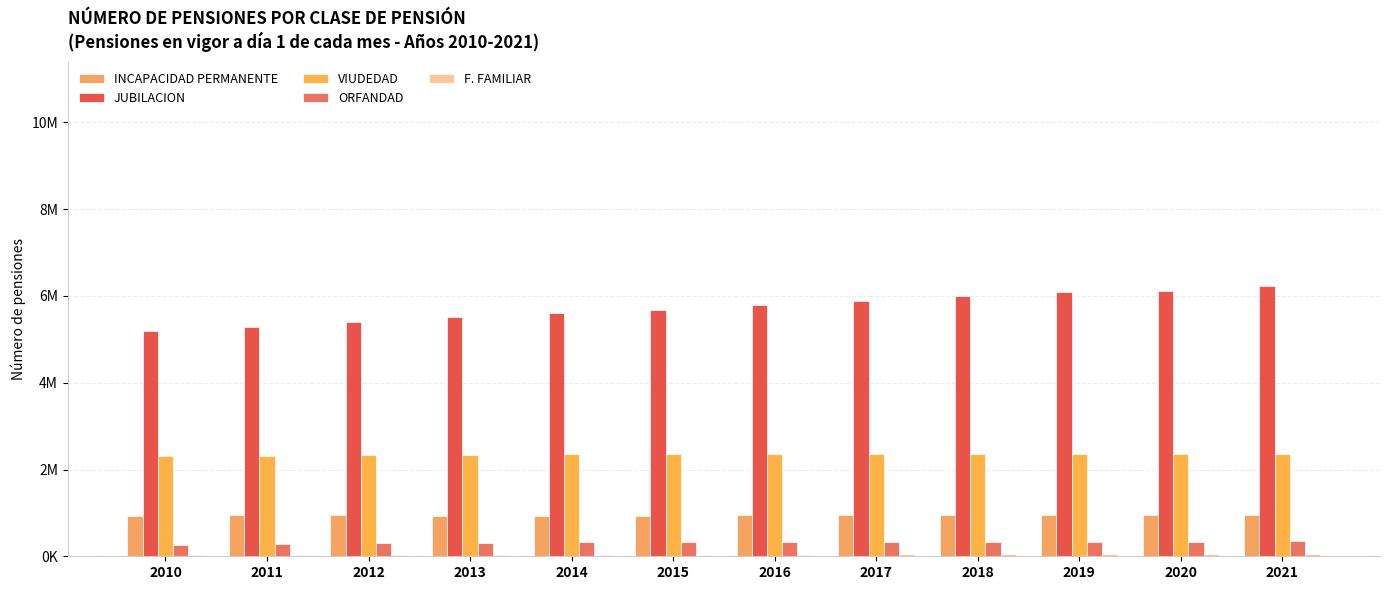

At which category does the chart reach its peak across all series?

2021